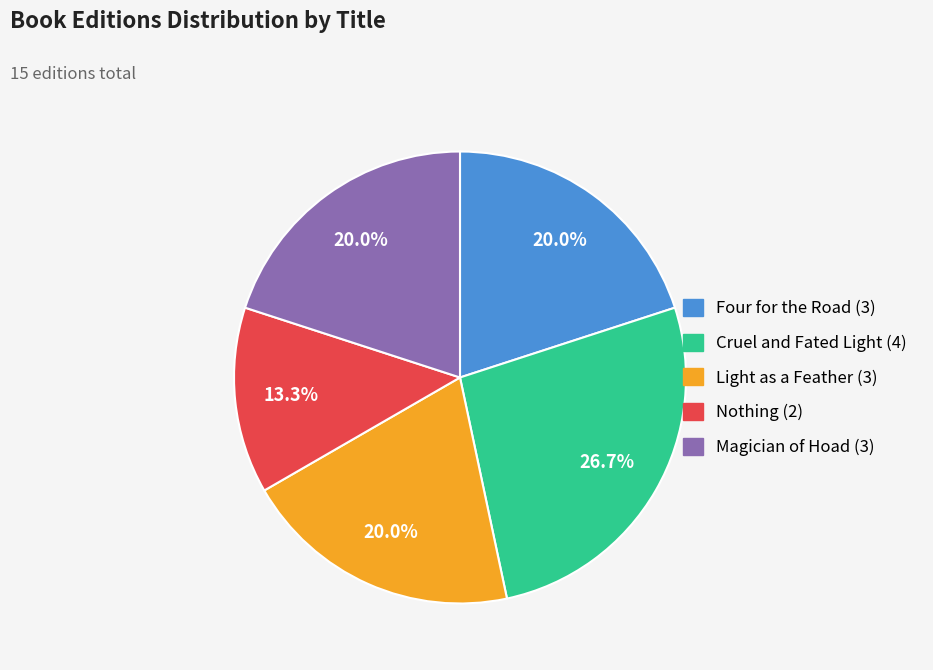

Combined, do Nothing and Light as a Feather account for over 50%?

No